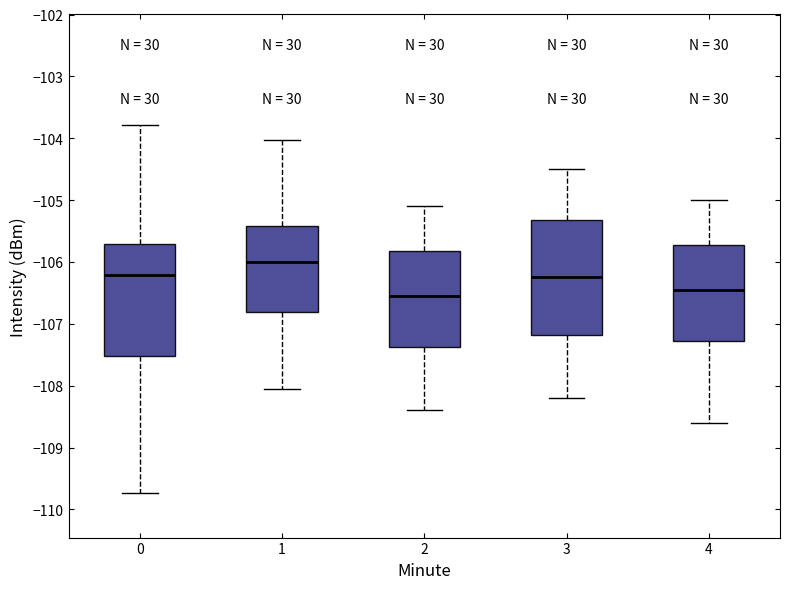

Reading left to right, read every box against the y-axis: the position of its median line, the range the box covers, and the ends of its whiskers. The values are not printed on the chart, so give them approximately, as read against the axis.

0: median -106.2, box -107.5 to -105.7, whiskers -109.7 to -103.8
1: median -106.0, box -106.8 to -105.4, whiskers -108.1 to -104.0
2: median -106.5, box -107.4 to -105.8, whiskers -108.4 to -105.1
3: median -106.2, box -107.2 to -105.3, whiskers -108.2 to -104.5
4: median -106.4, box -107.3 to -105.7, whiskers -108.6 to -105.0